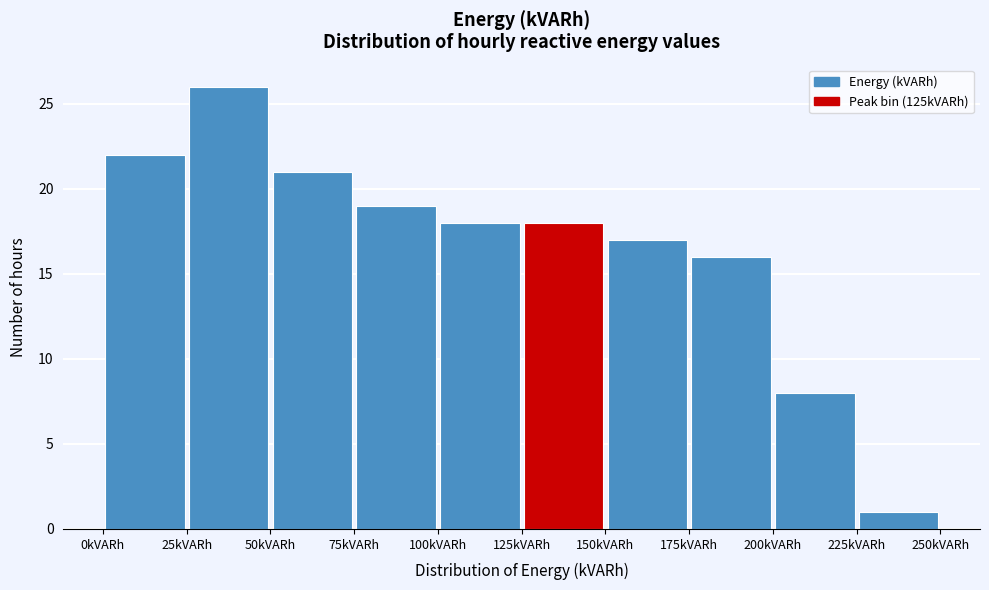

Which range on the x-axis has the tallest bar?

25 to 50